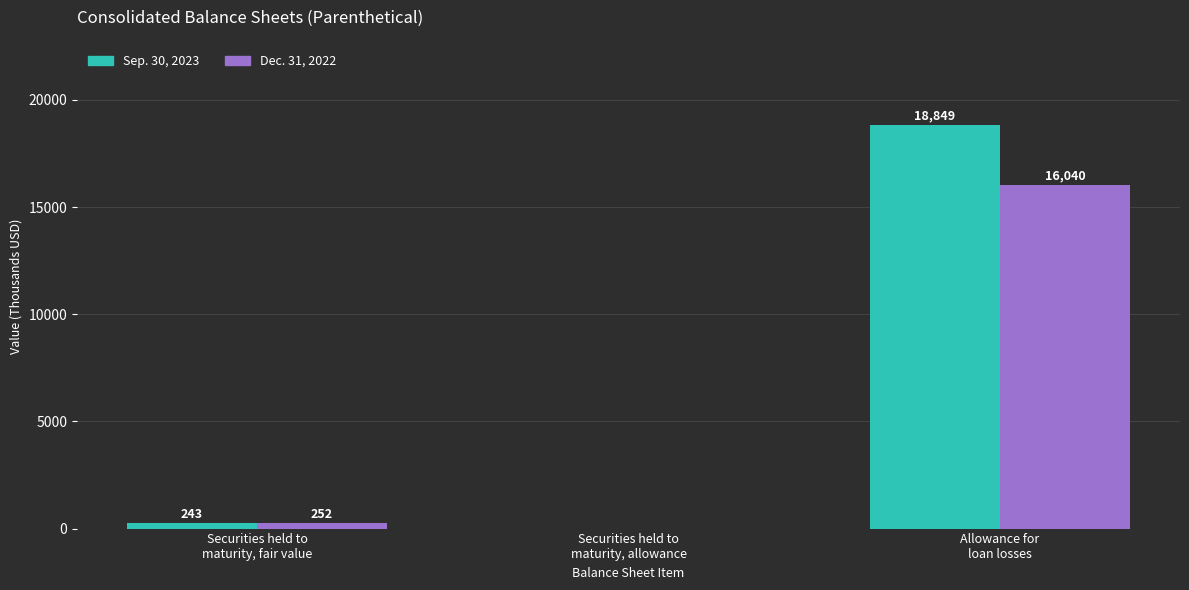

How many positive values does the Sep. 30, 2023 series have?

2